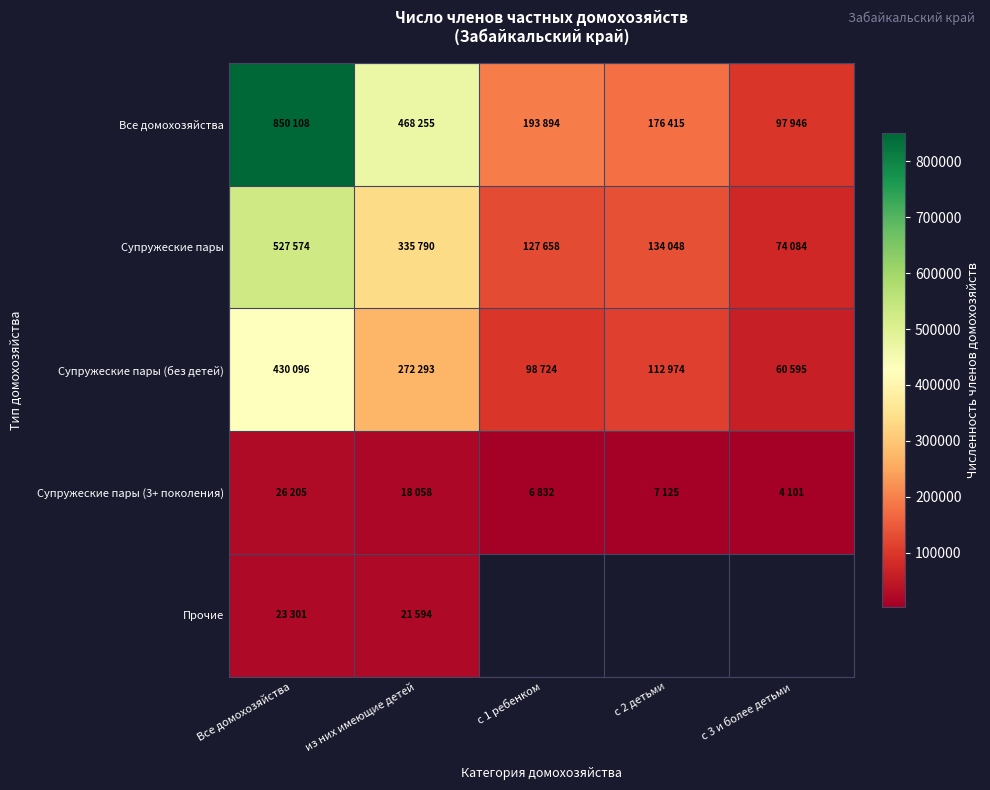

At which category is the sum across all series the highest?

Все домохозяйства